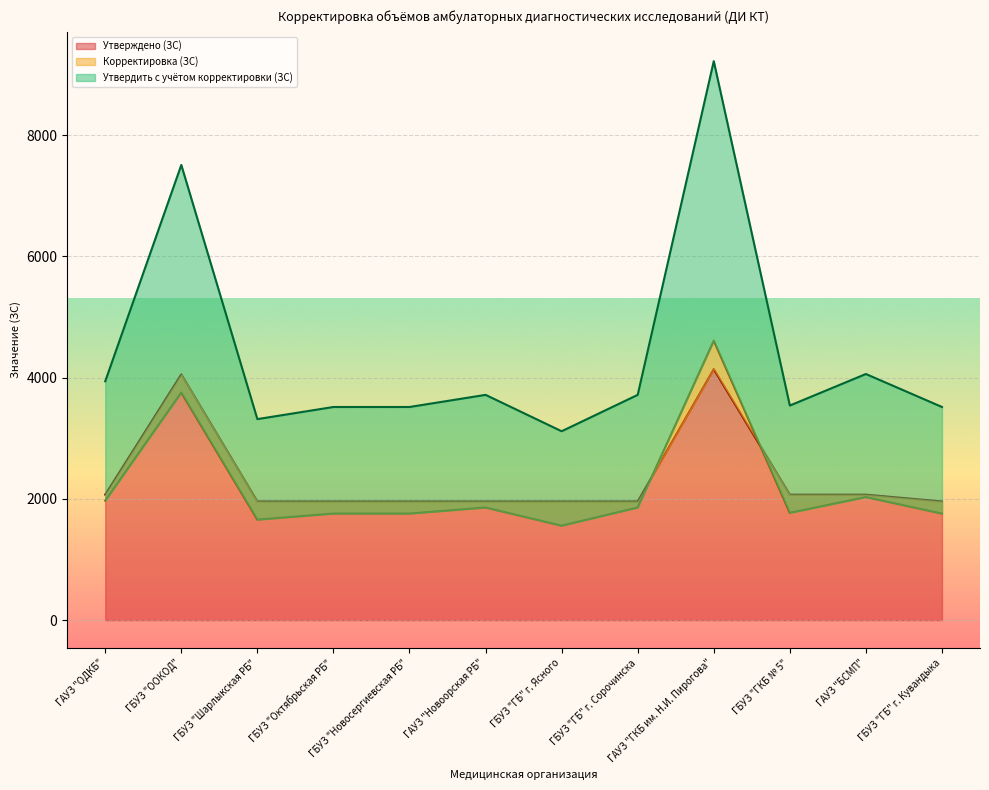

True or false: Утвердить с учётом корректировки (ЗС) has a value of 3754 at ГБУЗ "ООКОД".

True